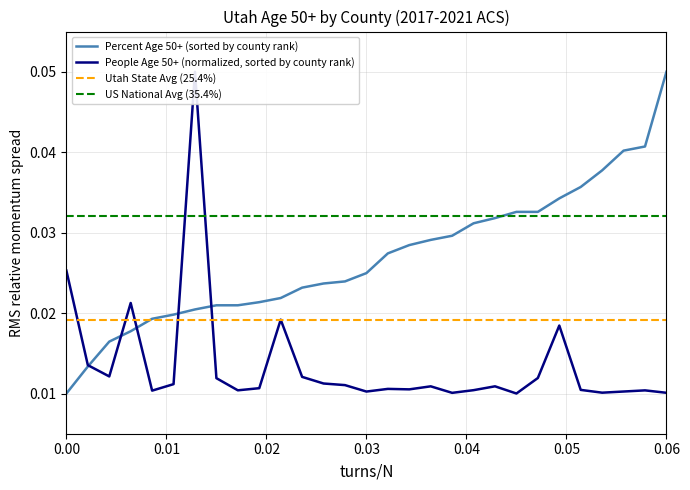

Count the People Age 50+ values in the range 0 to 1.

29